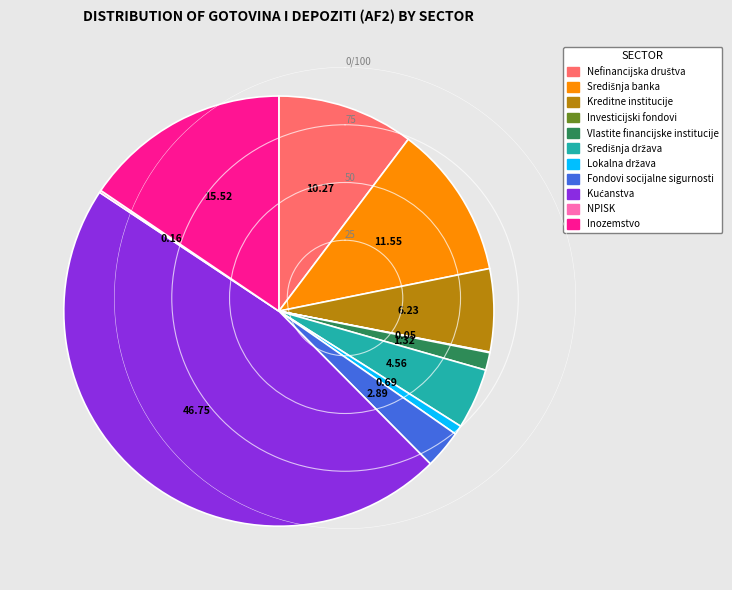

Does Inozemstvo account for over 50% of the chart?

No